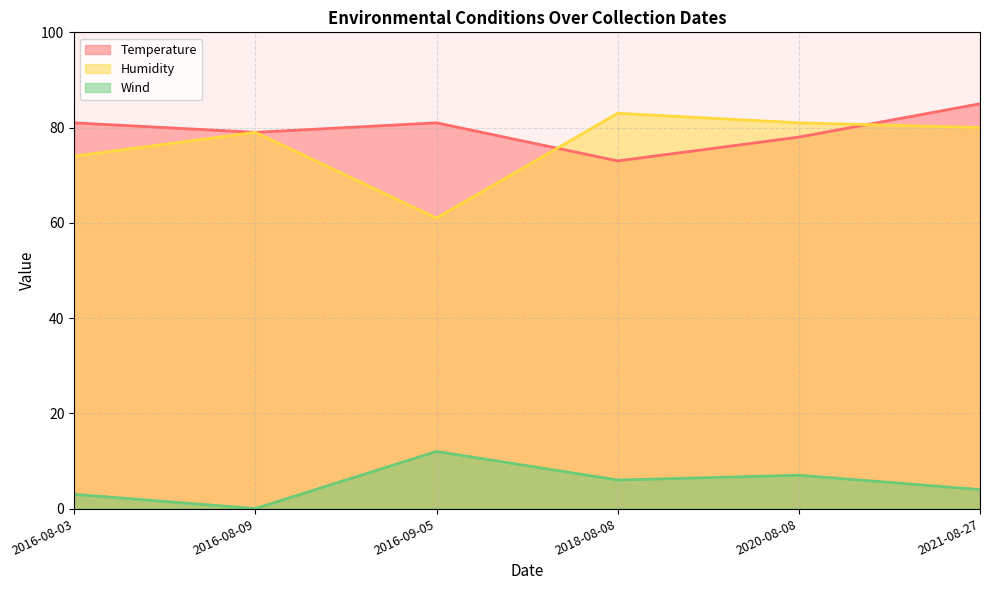

Which has a higher value, 2016-08-03 or 2020-08-08?

2016-08-03